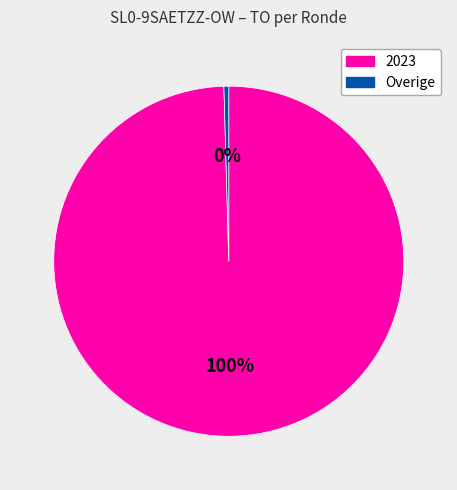

Which category has the biggest portion of the pie?

2023